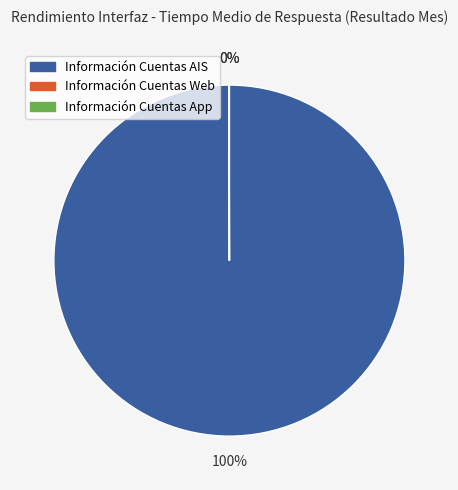

Which category accounts for the majority?

Información Cuentas AIS